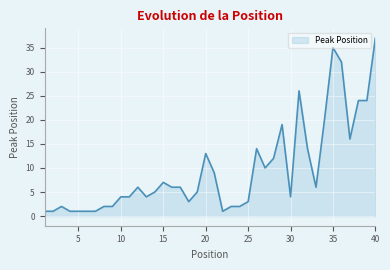

What is the greatest value displayed?

37